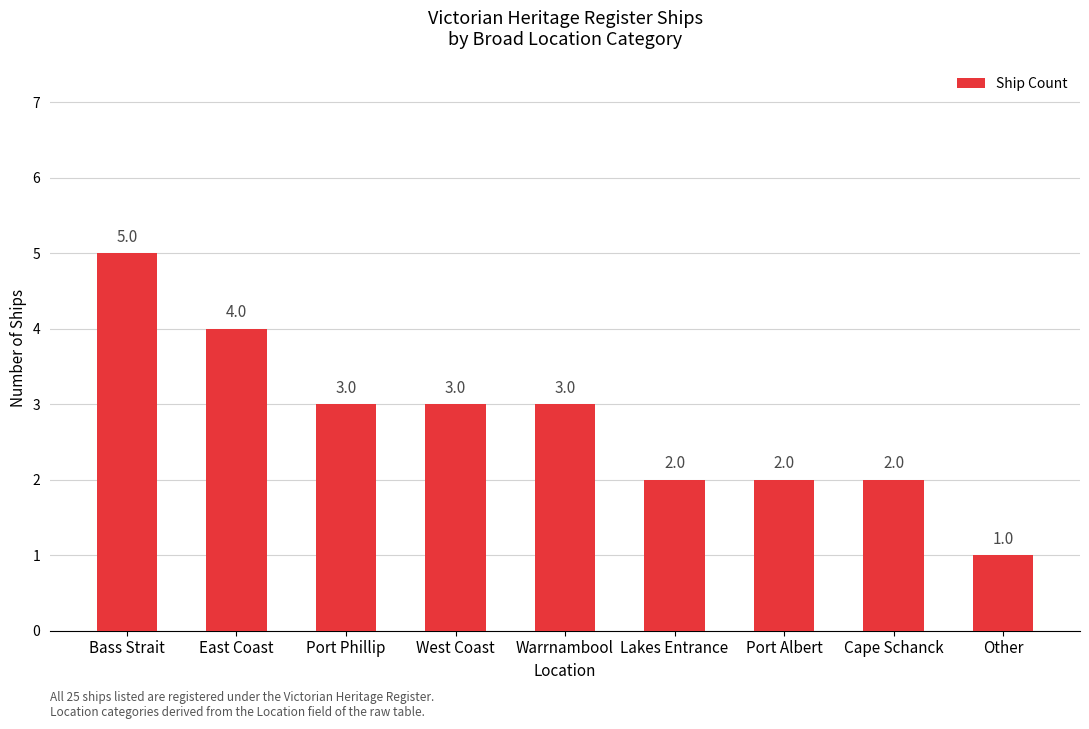

Which label corresponds to the largest value in the chart?

Bass Strait